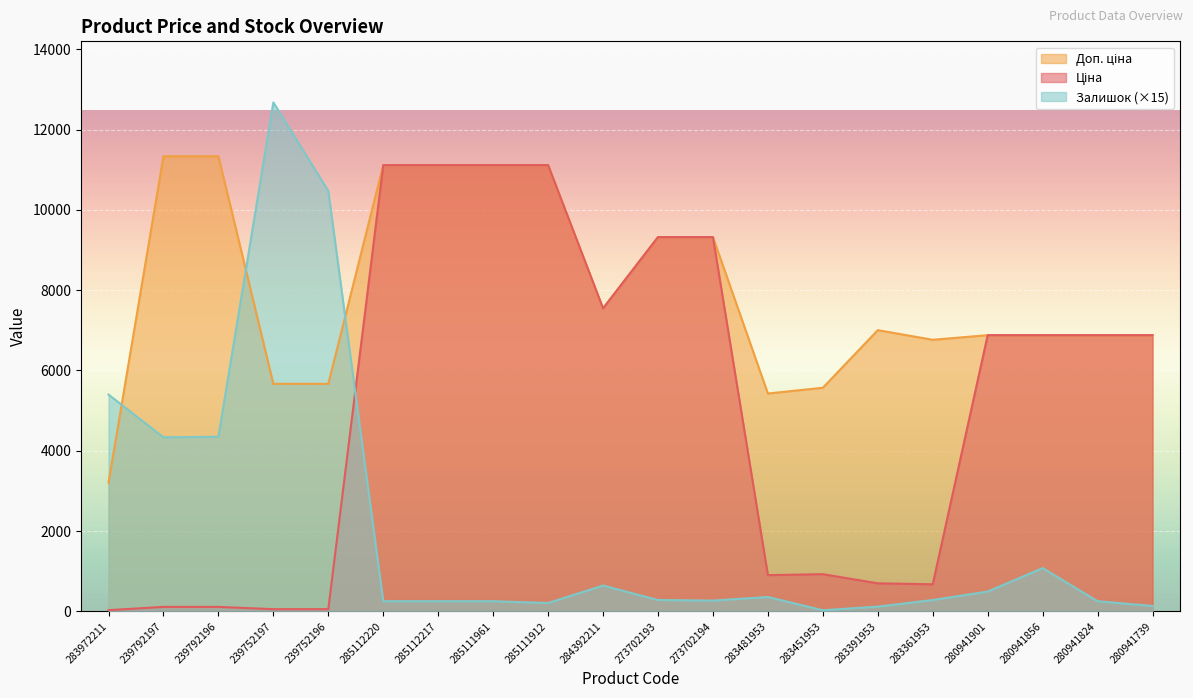

True or false: Залишок (×15) has a value of 4350.0 at 239792196.

True